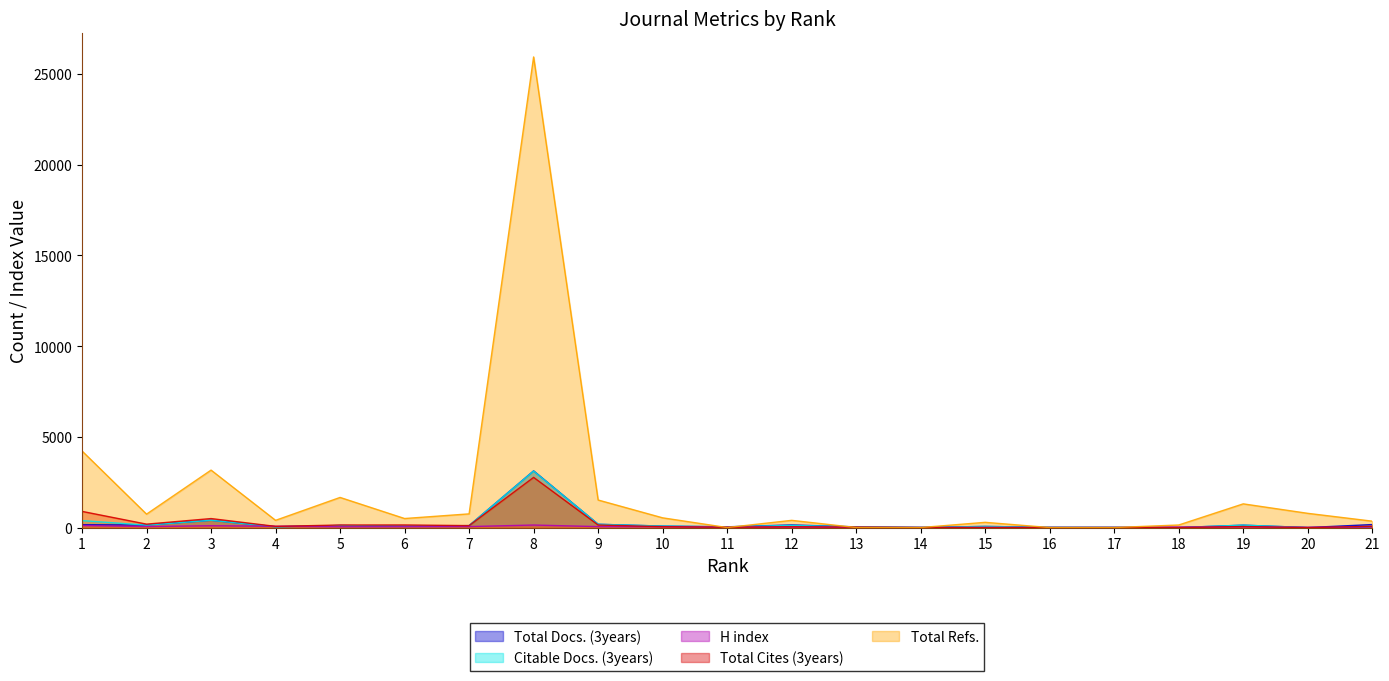

Reading right to left, extract all data points from this chart.

Total Docs. (3years): 21=165	20=0	19=132	18=0	17=11	16=13	15=62	14=9	13=38	12=145	11=41	10=81	9=181	8=3124	7=106	6=72	5=114	4=47	3=403	2=139	1=157
Citable Docs. (3years): 21=0	20=0	19=132	18=0	17=9	16=11	15=62	14=7	13=36	12=121	11=38	10=81	9=181	8=3113	7=104	6=71	5=108	4=45	3=401	2=133	1=383
H index: 21=24	20=11	19=39	18=26	17=3	16=2	15=7	14=2	13=8	12=32	11=26	10=42	9=52	8=139	7=54	6=45	5=42	4=72	3=101	2=55	1=115
Total Cites (3years): 21=64	20=0	19=56	18=0	17=1	16=0	15=3	14=2	13=28	12=43	11=16	10=49	9=142	8=2765	7=107	6=142	5=139	4=65	3=495	2=188	1=891
Total Refs.: 21=352	20=784	19=1306	18=141	17=0	16=0	15=288	14=0	13=0	12=397	11=0	10=536	9=1518	8=25936	7=754	6=498	5=1660	4=398	3=3166	2=739	1=4220